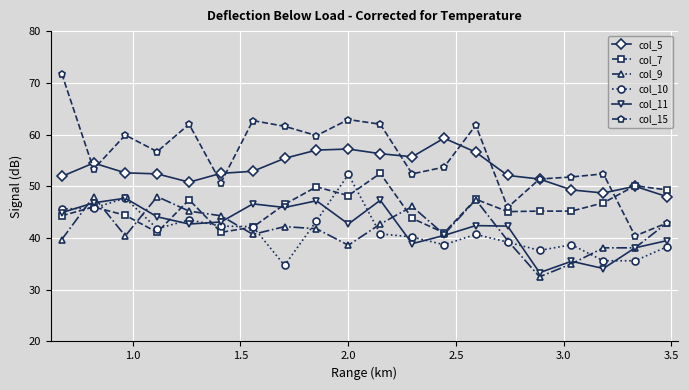

Which series has the widest spread of values?

col_15